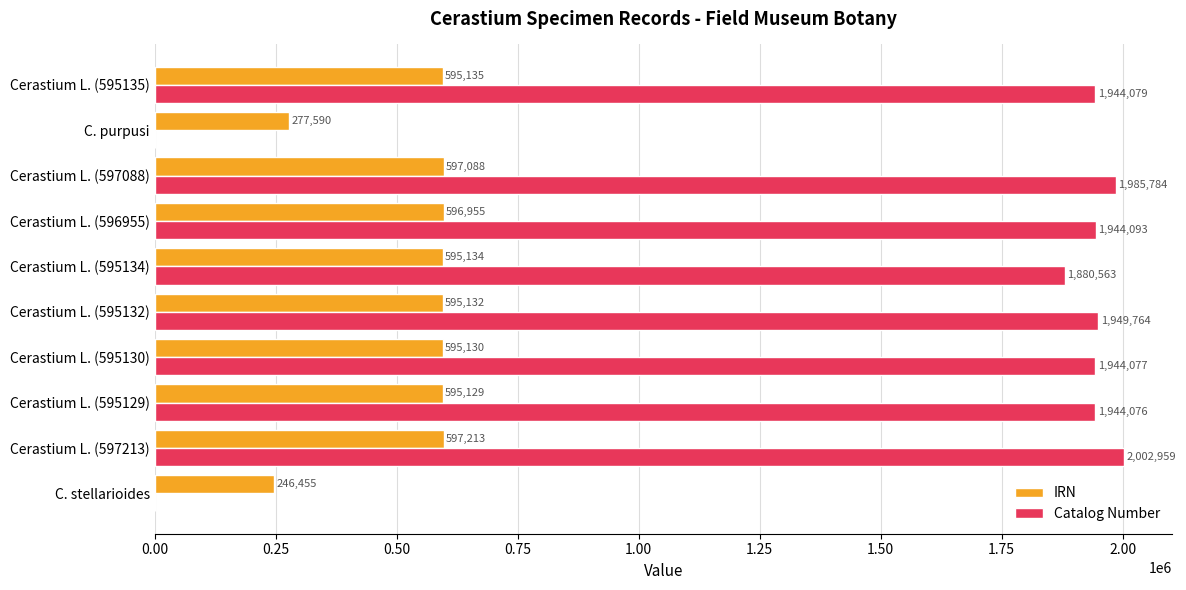

At which label is Catalog Number closest to 1001479?

Cerastium L. (595134)